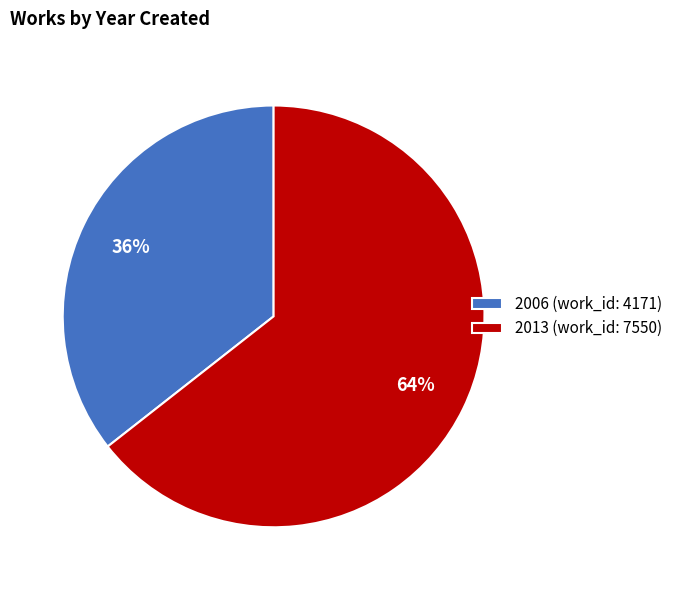

How many slices are in this pie chart?

2